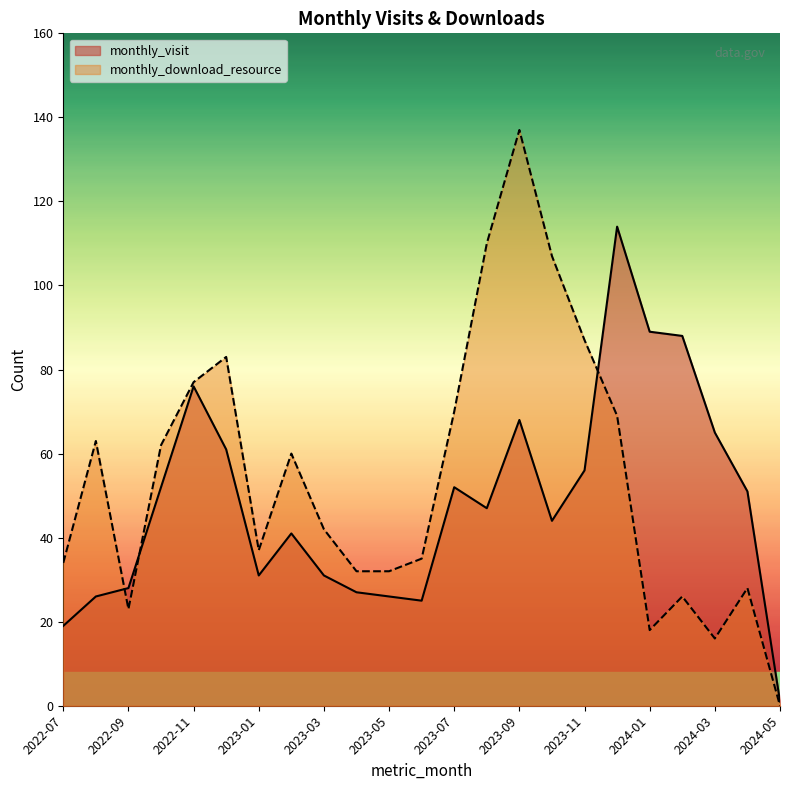

The monthly_visit series shows 114 at 2023-12. True or false?

True